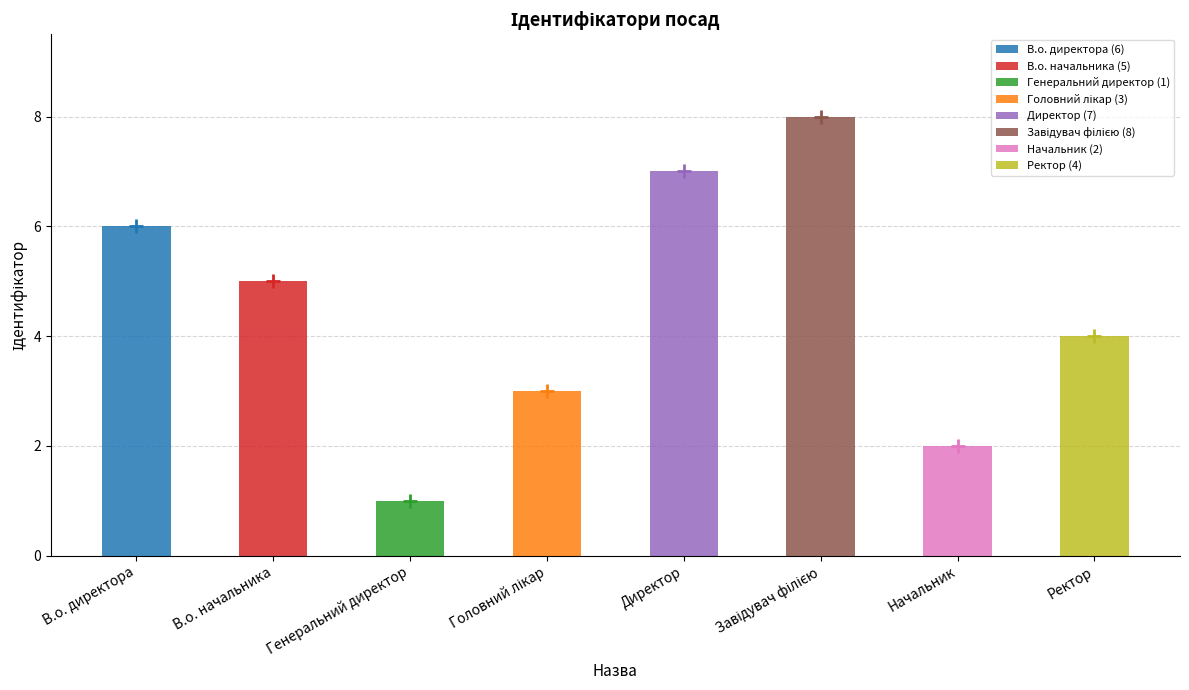

The chart shows a value of 2 at Головний лікар. True or false?

False